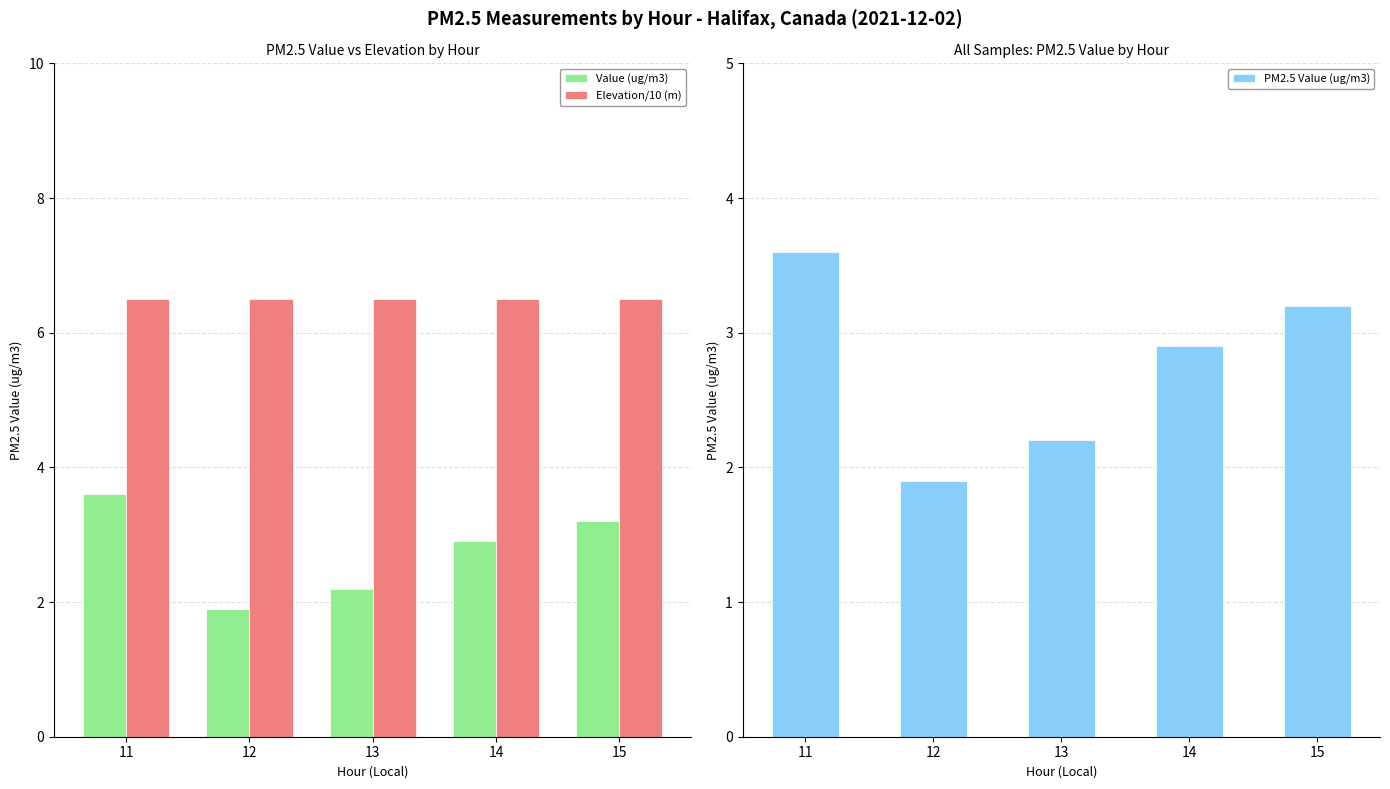

Rank the series at 11 from highest to lowest value.

Elevation/10 (m), Value (ug/m3), PM2.5 Value (ug/m3)